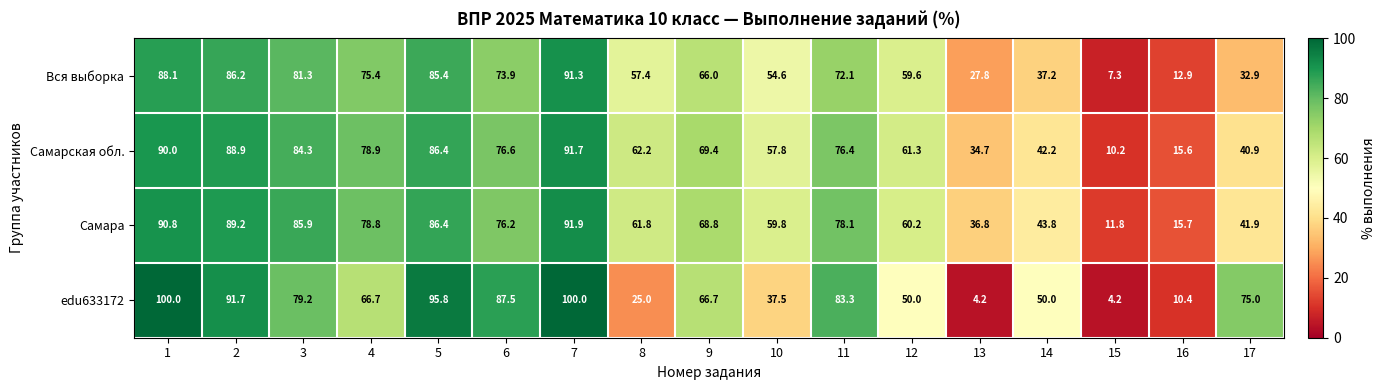

True or false: Вся выборка has a value of 88.1 at 1.

True